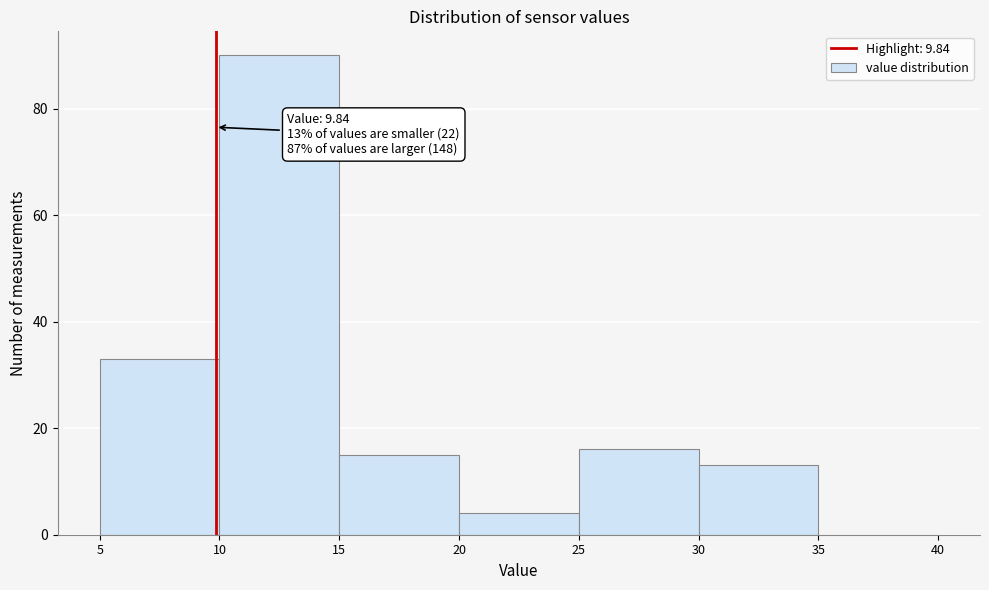

Over which range of the x-axis is the bar tallest?

10 to 15